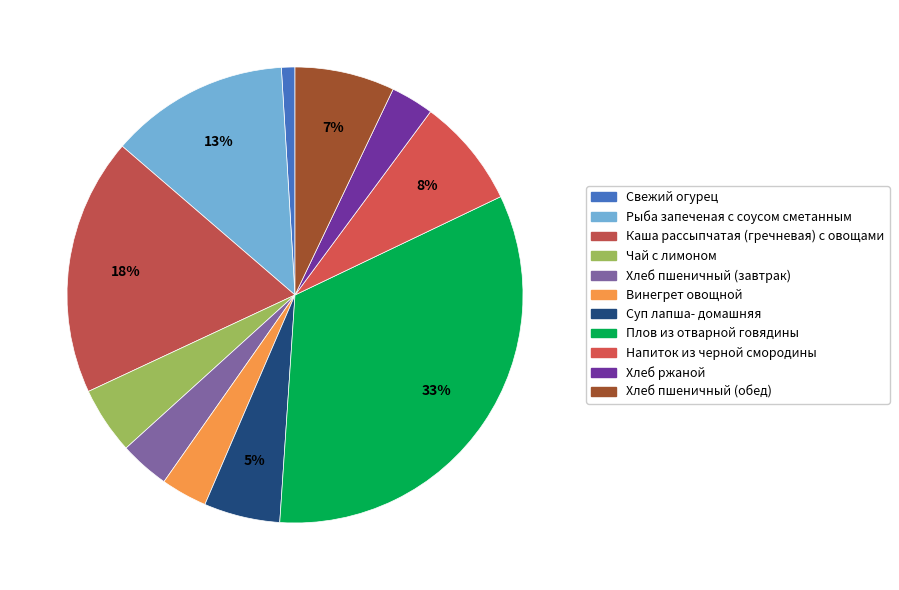

What is the largest slice in the pie chart?

Плов из отварной говядины